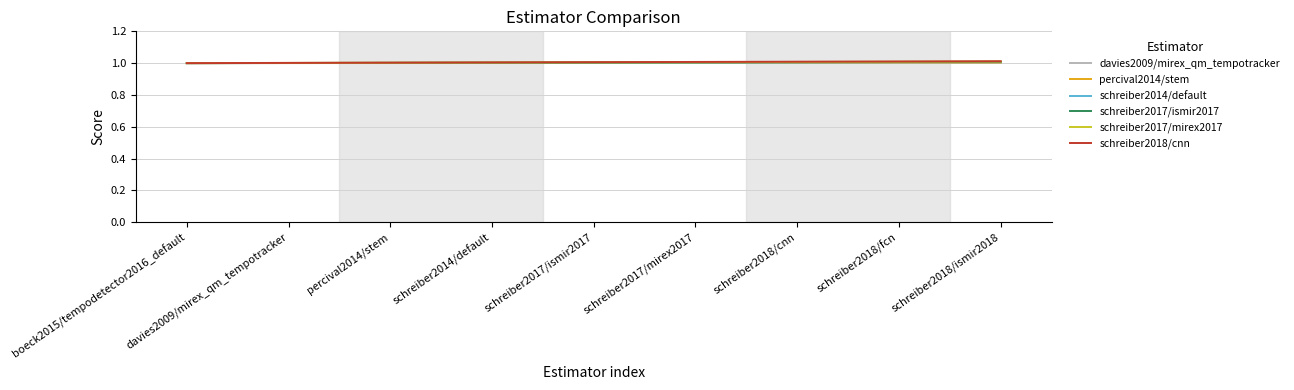

What position from the right is boeck2015/tempodetector2016_default?

9